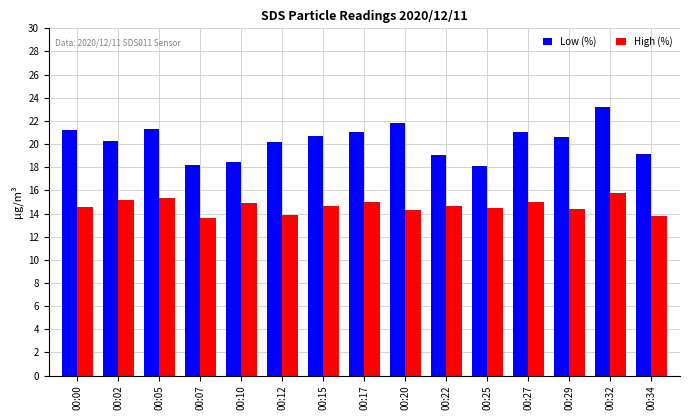

What is the total value across all series at 00:10?

33.4